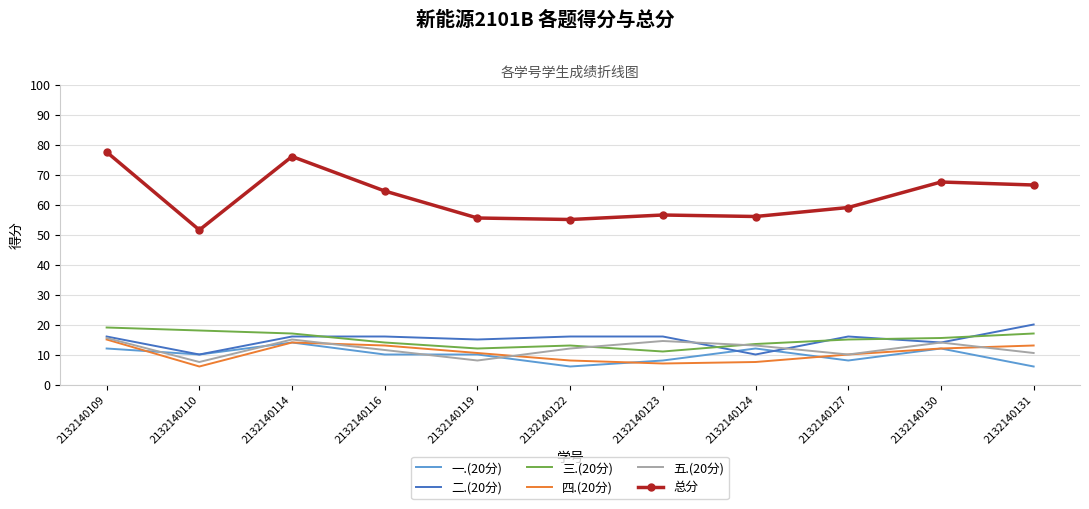

What is the total value across all series at 2132140130?

135.0